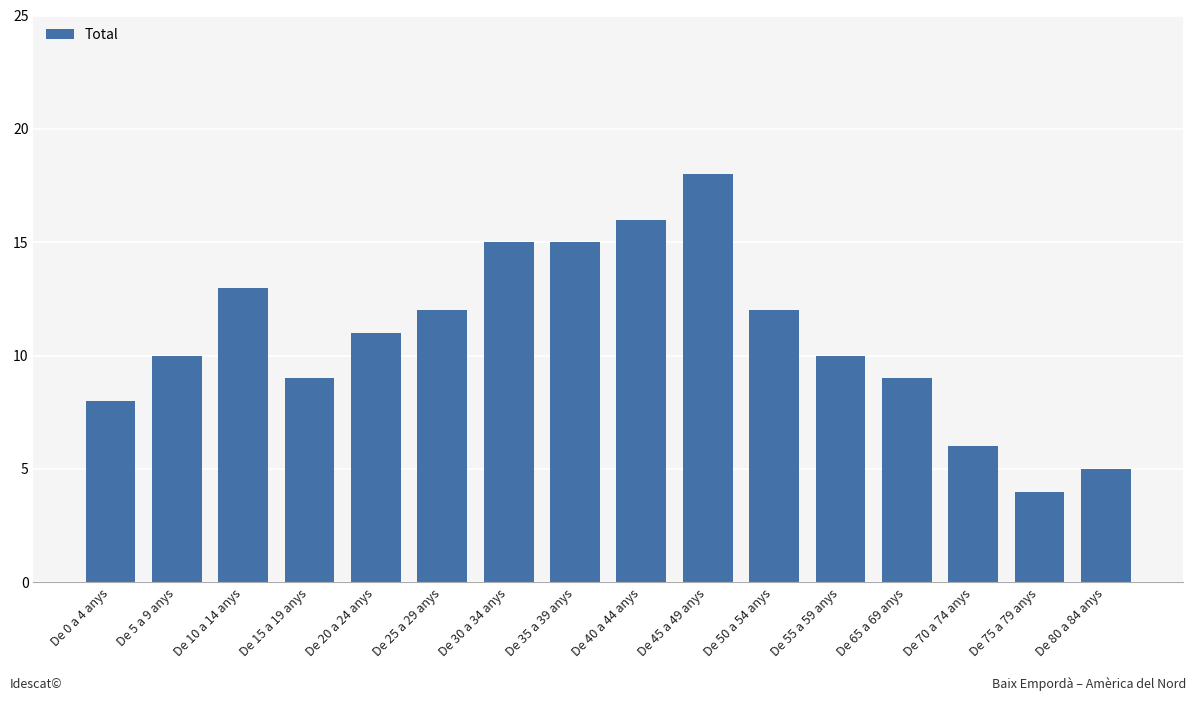

The chart shows a value of 5 at De 80 a 84 anys. True or false?

True